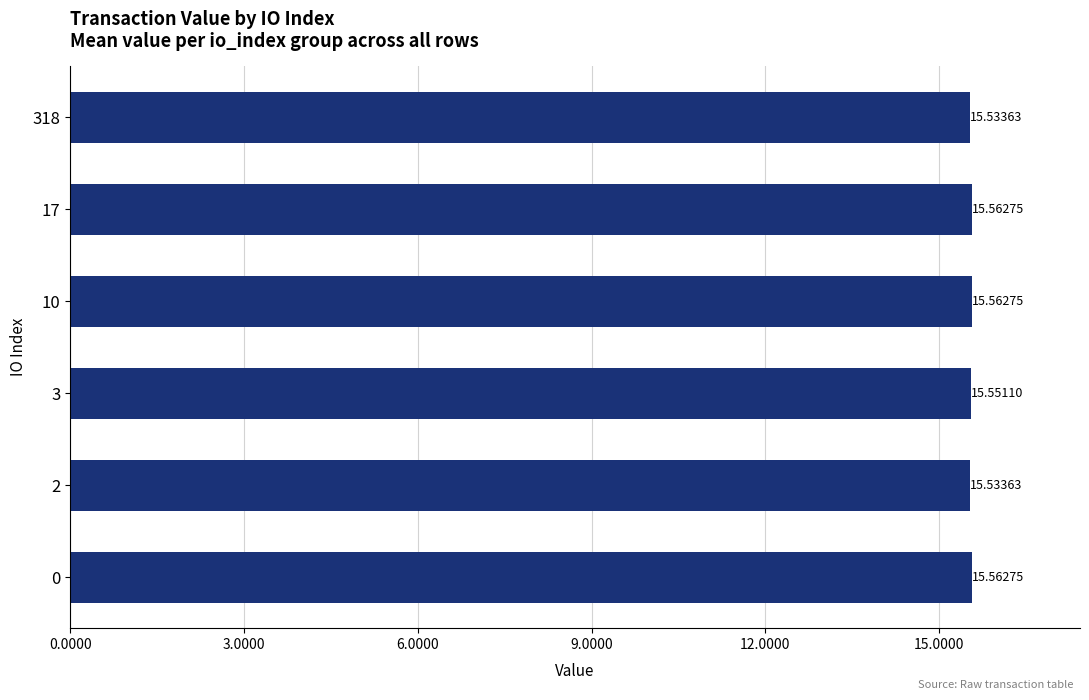

Count the values in the range 15 to 16.

6